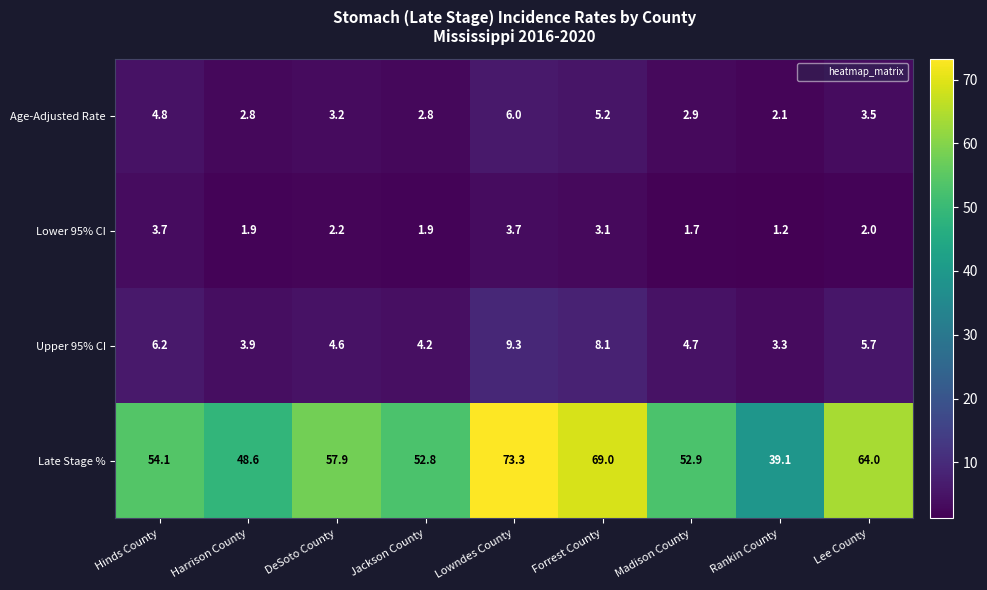

True or false: Upper 95% CI has a value of 5.7 at Lee County.

True